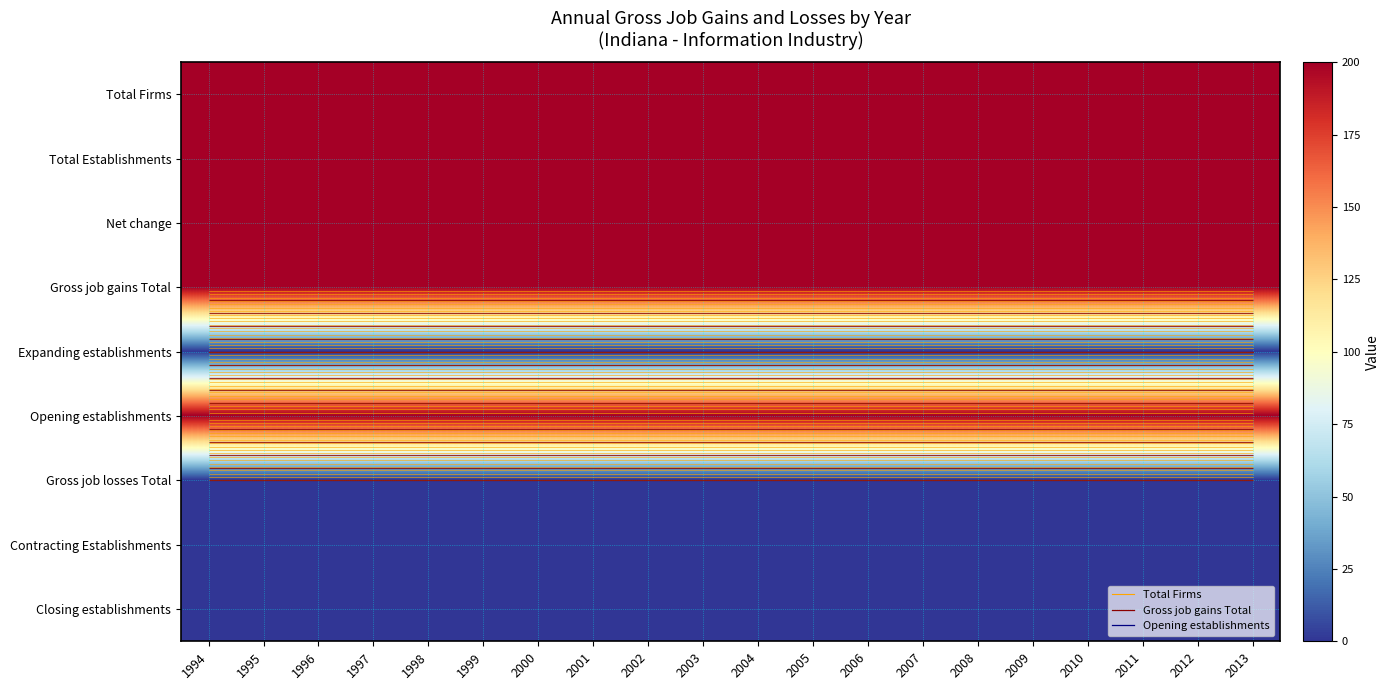

Which series has the largest total across all categories?

Total Firms